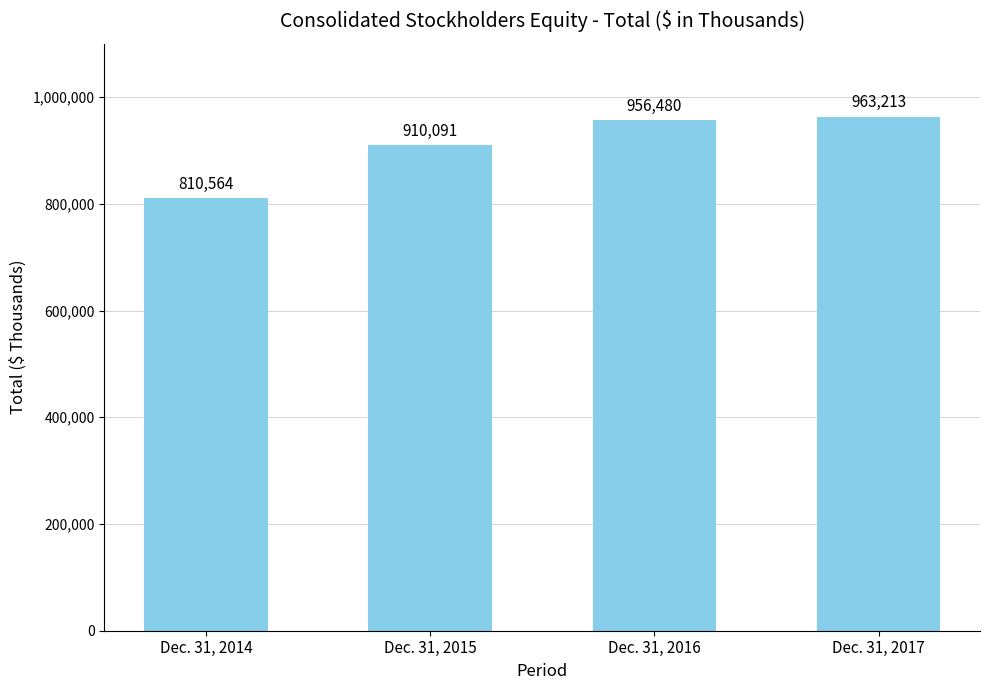

What is the difference between the maximum and second lowest values?

53122